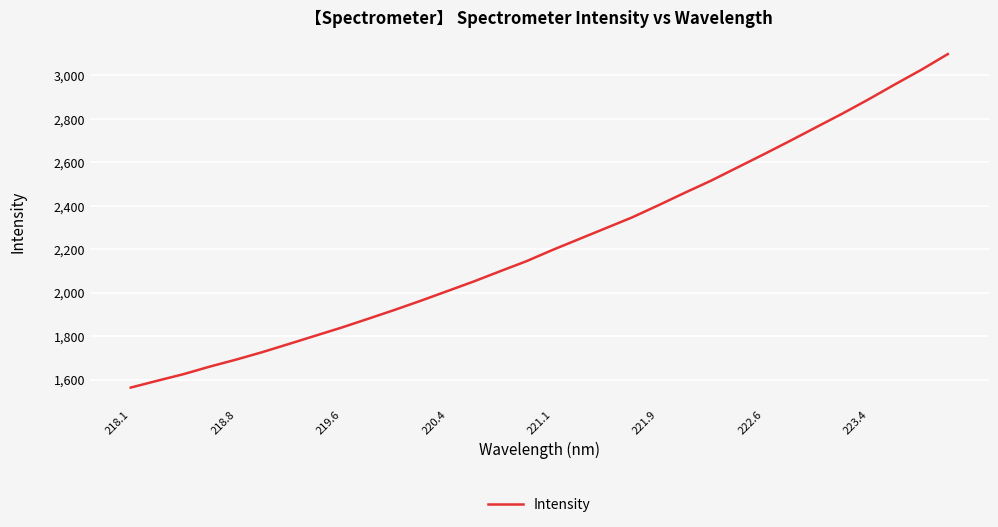

What is the difference between the maximum and minimum values?

1534.2